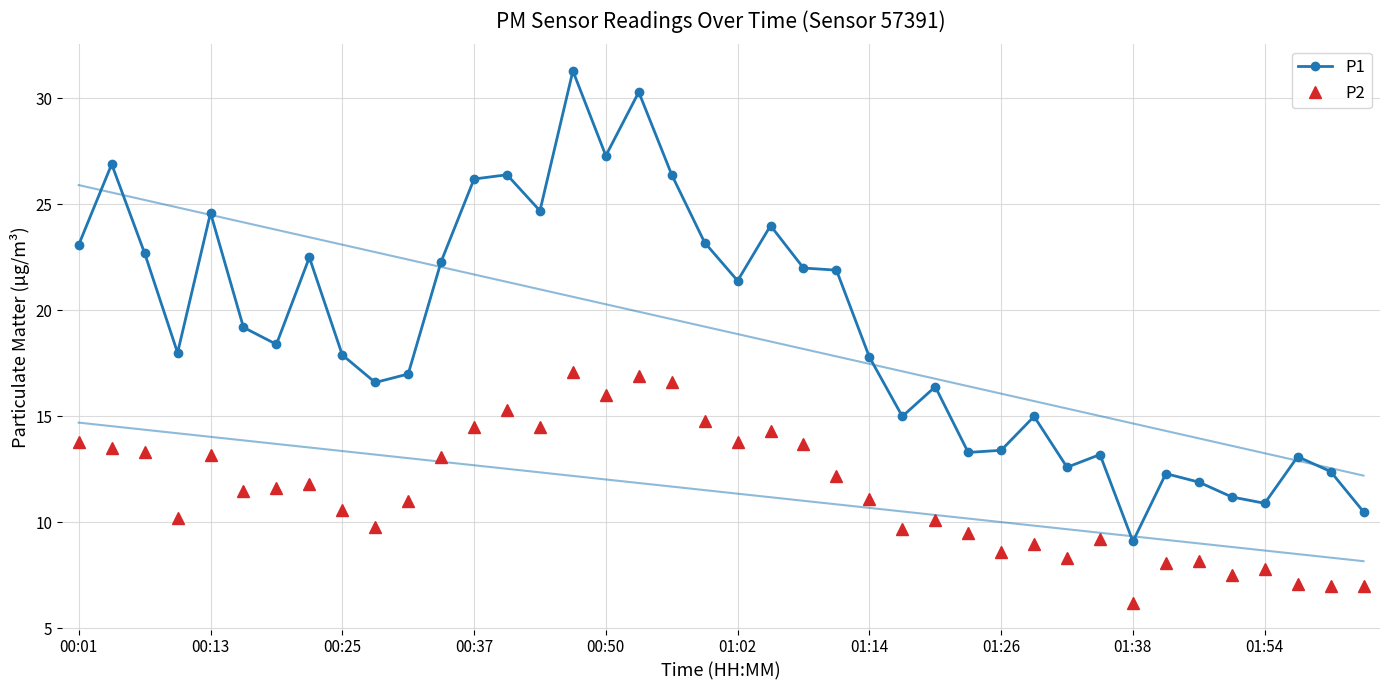

Reading left to right, transcribe all the data shown in this chart.

P1: 23.1	26.9	22.7	18.0	24.6	19.2	18.4	22.5	17.9	16.6	17.0	22.3	26.2	26.4	24.7	31.3	27.3	30.3	26.4	23.2	21.4	24.0	22.0	21.9	17.8	15.0	16.4	13.3	13.4	15.0	12.6	13.2	9.1	12.3	11.9	11.2	10.9	13.1	12.4	10.5
P2: 13.8	13.5	13.3	10.2	13.2	11.5	11.6	11.8	10.6	9.8	11.0	13.1	14.5	15.3	14.5	17.1	16.0	16.9	16.6	14.8	13.8	14.3	13.7	12.2	11.1	9.7	10.1	9.5	8.6	9.0	8.3	9.2	6.2	8.1	8.2	7.5	7.8	7.1	7.0	7.0